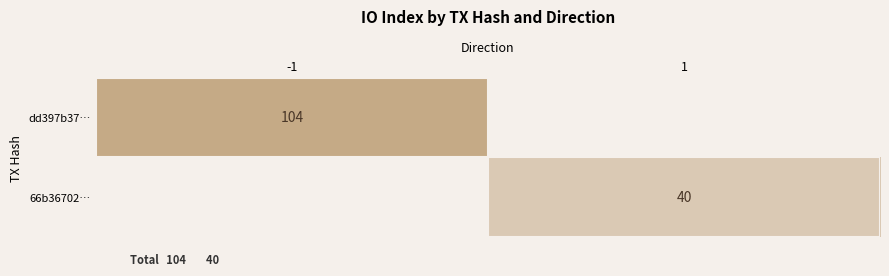

What is the minimum value shown in the chart?

40.0